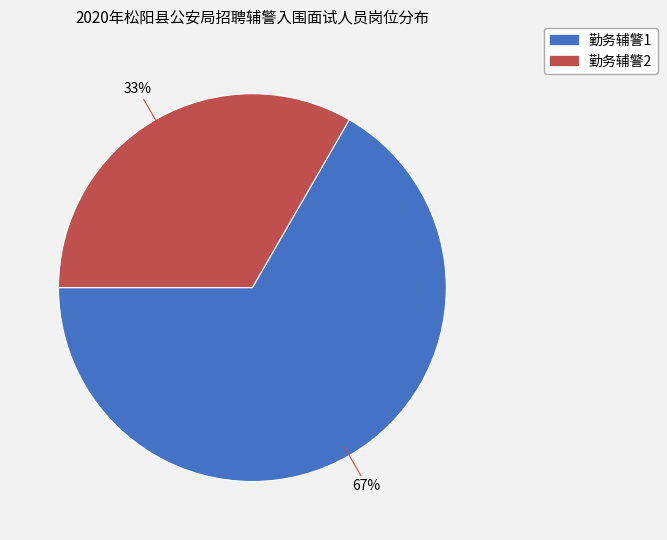

Rank the categories by value from lowest to highest.

勤务辅警2, 勤务辅警1